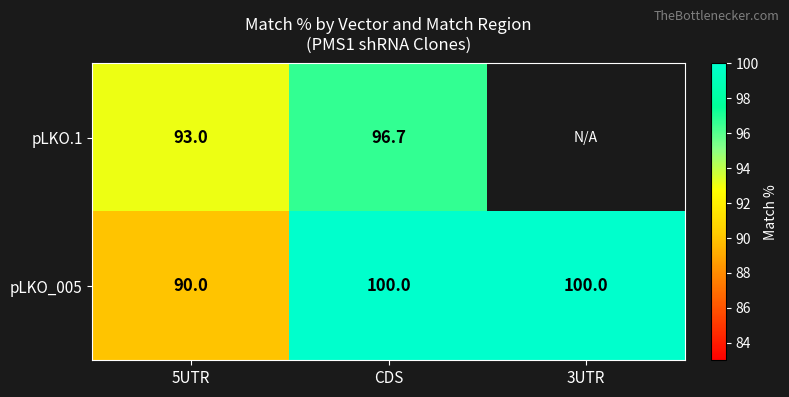

Is the value of pLKO_005 at 5UTR greater than the value of pLKO.1 at 5UTR?

No